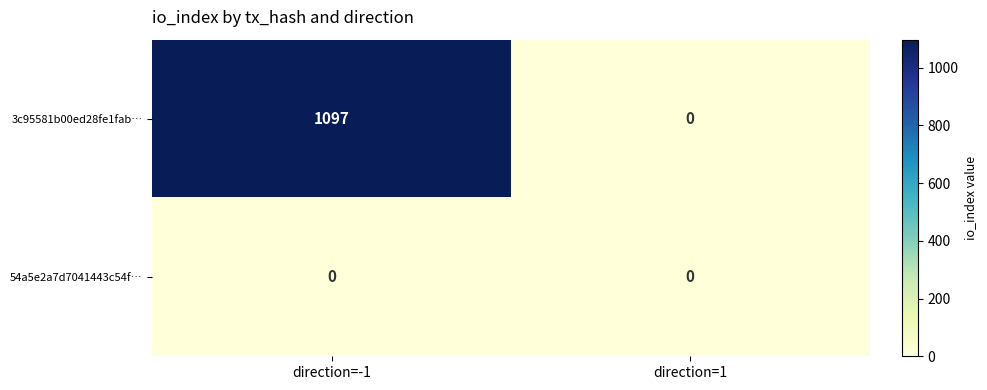

At which label is 3c95581b00ed28fe1fab… closest to 548?

direction=1